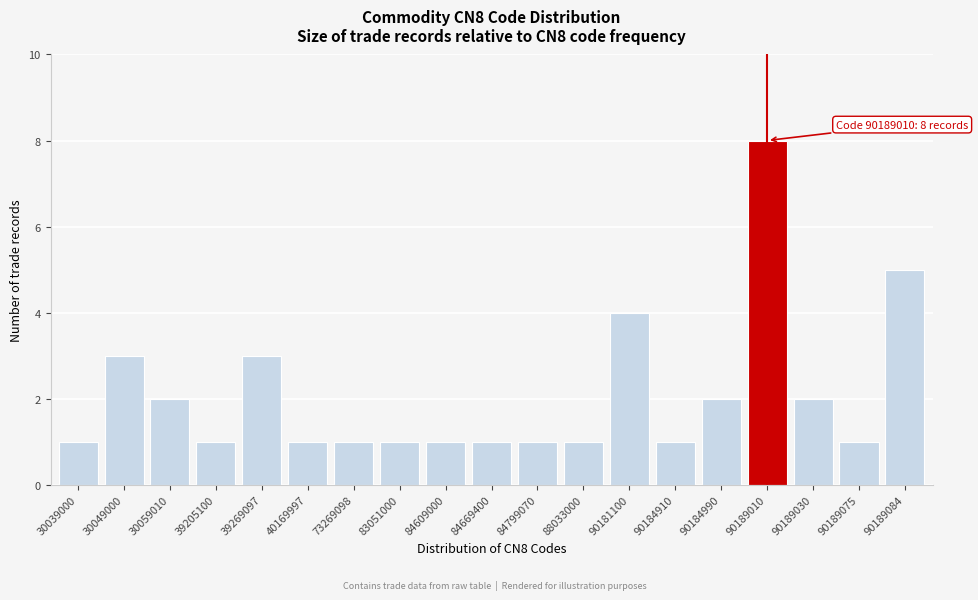

Reading left to right, extract all data points from this chart.

30039000=1	30049000=3	30059010=2	39205100=1	39269097=3	40169997=1	73269098=1	83051000=1	84609000=1	84669400=1	84799070=1	88033000=1	90181100=4	90184910=1	90184990=2	90189010=8	90189030=2	90189075=1	90189084=5